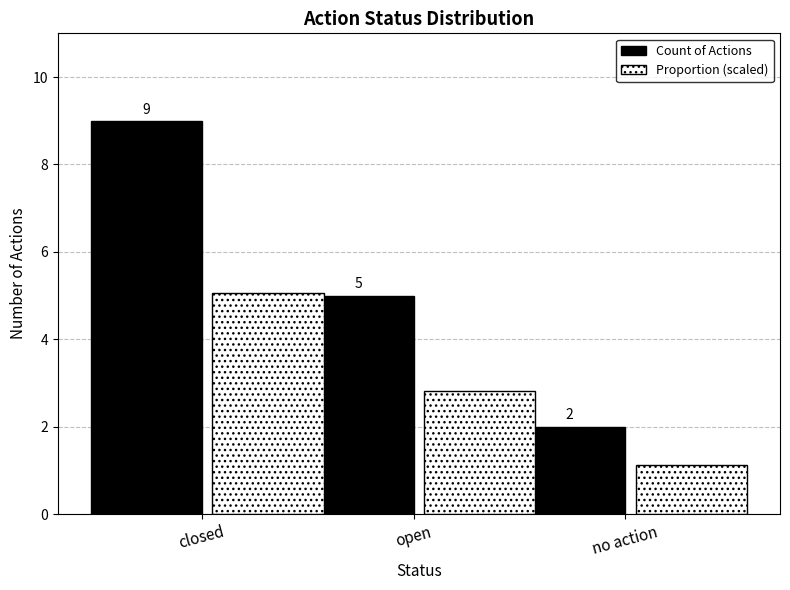

What is the sum of all Count of Actions values?

16.0